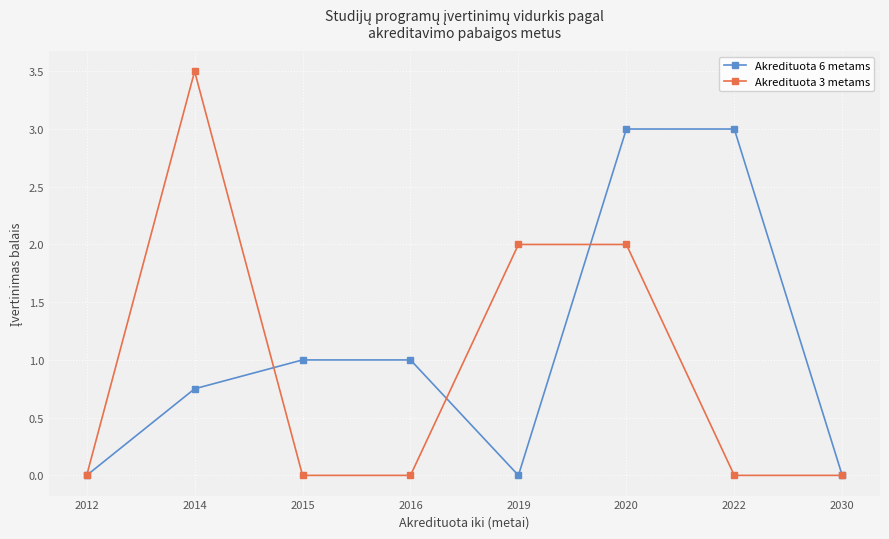

The Akredituota 3 metams series shows -2.0 at 2022. True or false?

False